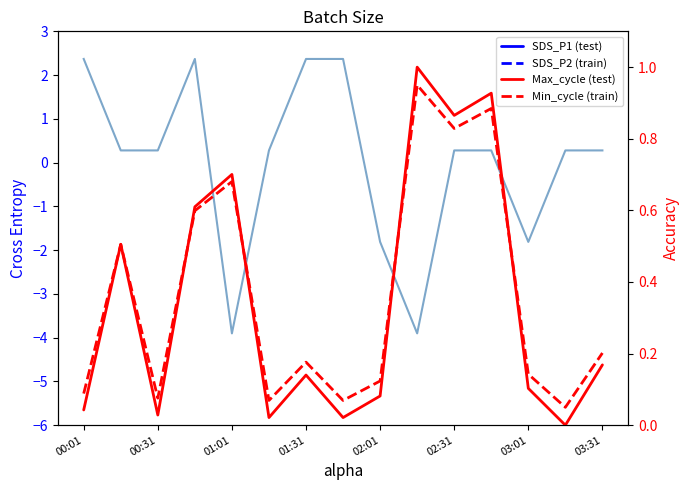

Where is the first local minimum for SDS_P2?

01:31